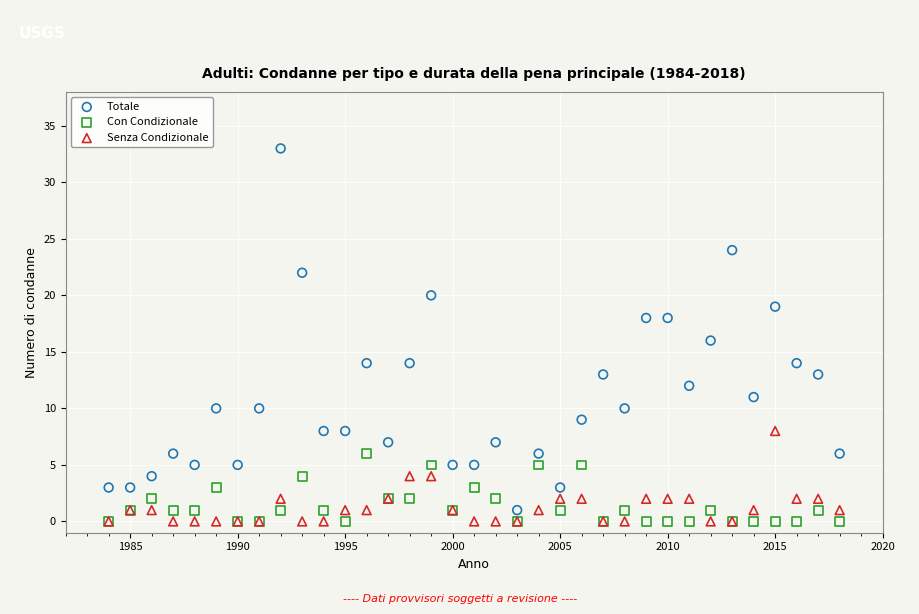

Which series has the widest spread of Y values?

Totale